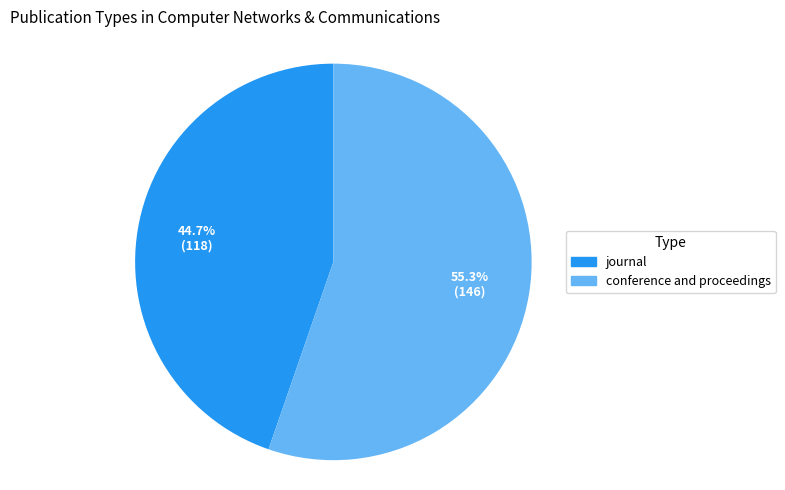

Is there a majority slice in this chart?

Yes